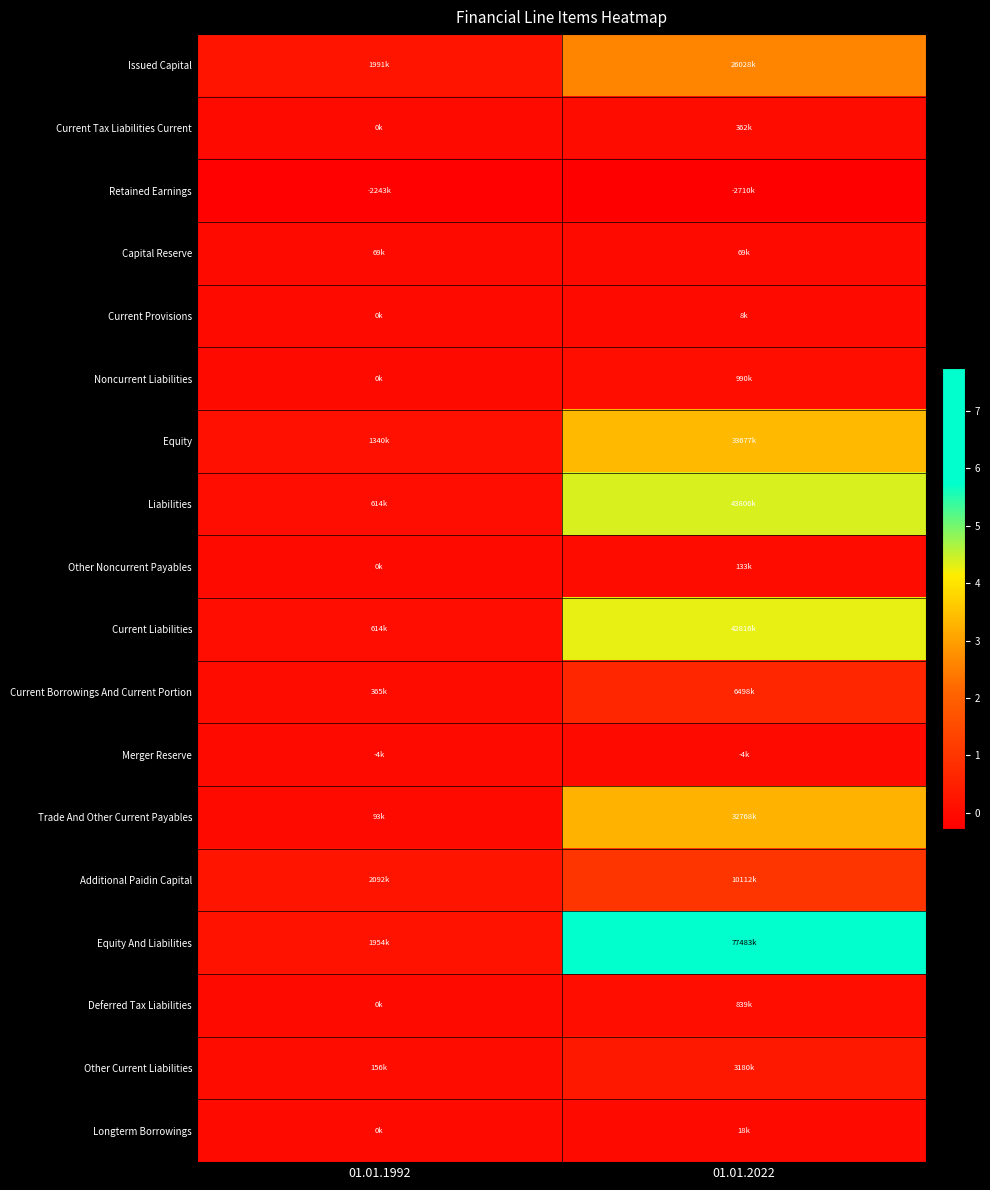

What is the difference between the highest and lowest values at 01.01.1992?

4335000